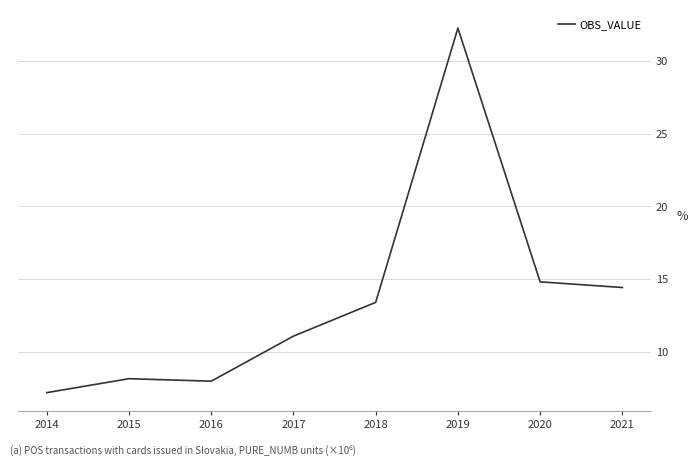

Reading left to right, extract all data points from this chart.

7.2	8.2	8.0	11.1	13.4	32.2	14.8	14.4